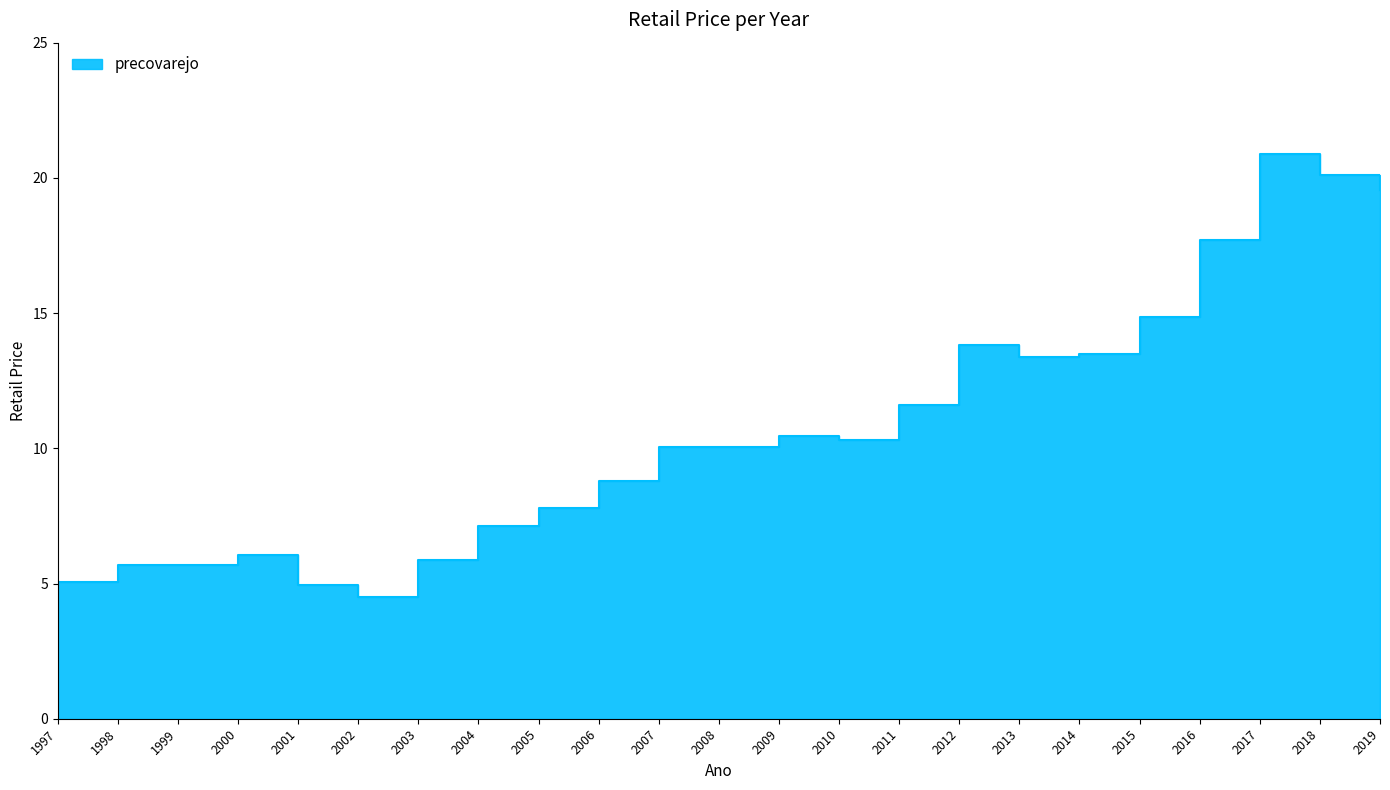

List the labels in order of value, smallest first.

2002, 2001, 1997, 1998, 1999, 2003, 2000, 2004, 2005, 2006, 2008, 2007, 2010, 2009, 2011, 2013, 2014, 2012, 2015, 2016, 2019, 2018, 2017